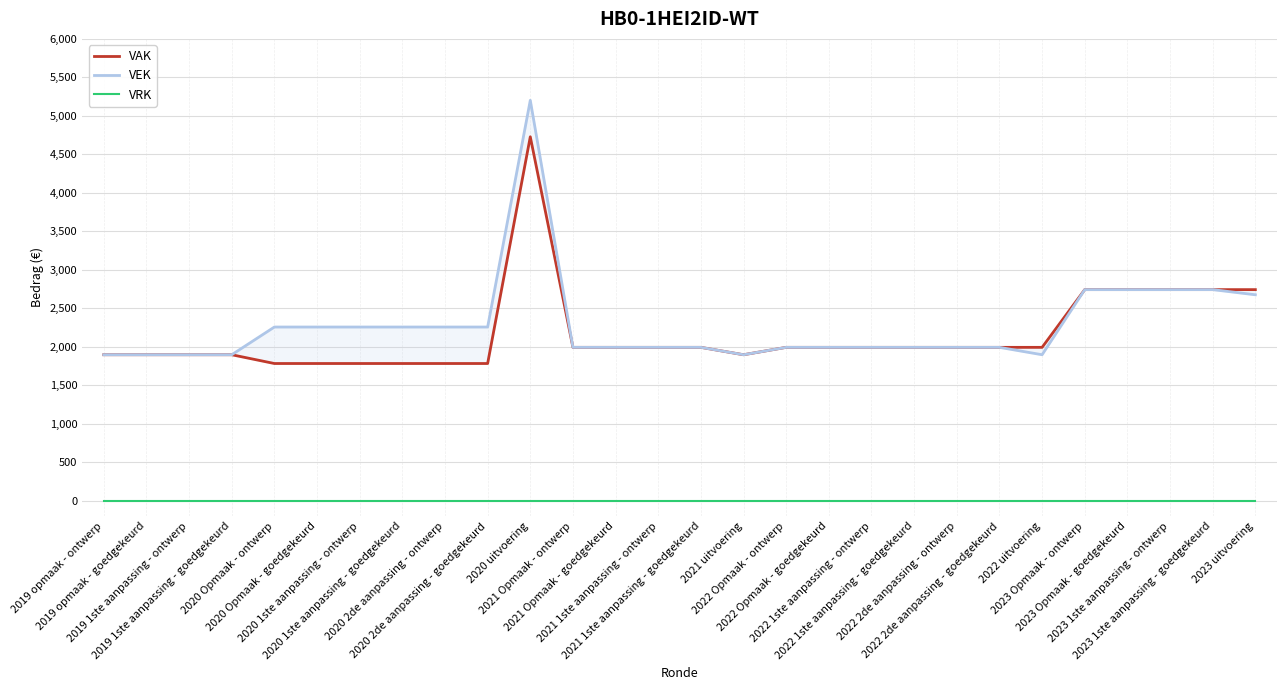

True or false: VRK has more than 2 interior local peaks.

False